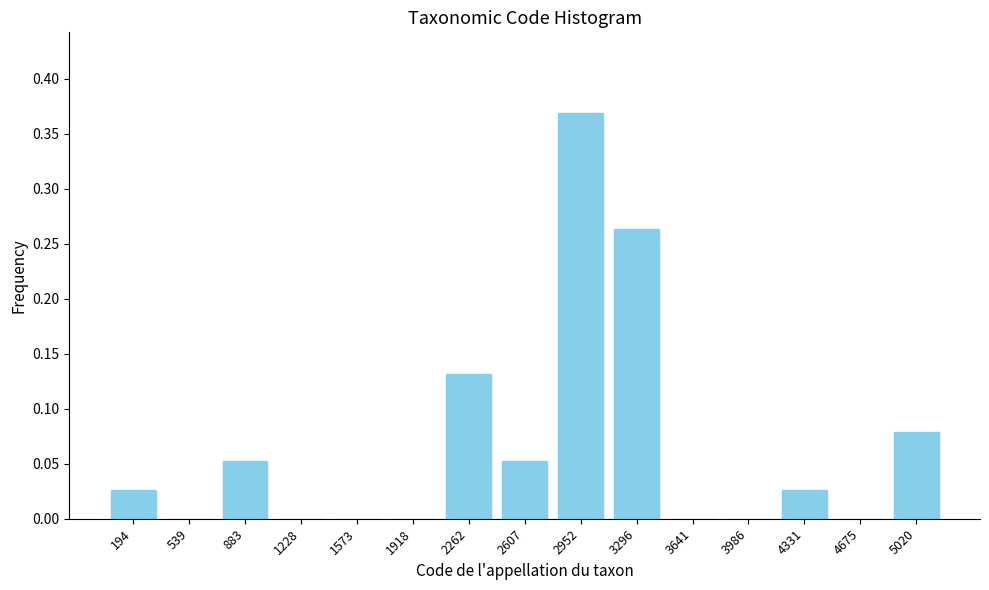

At which category does the chart reach its peak across all series?

2952